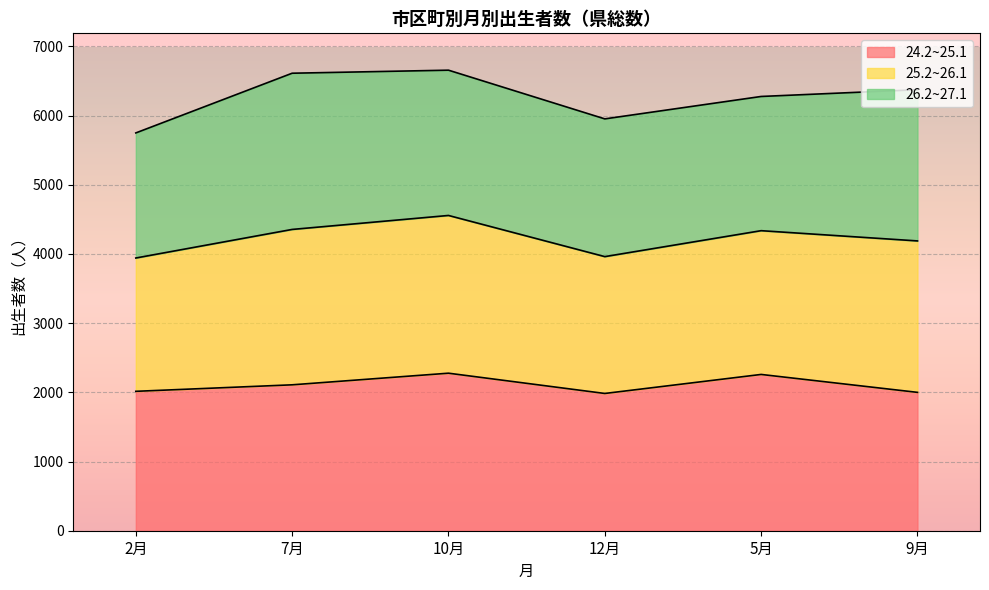

What is the total value across all series at 9月?

6375